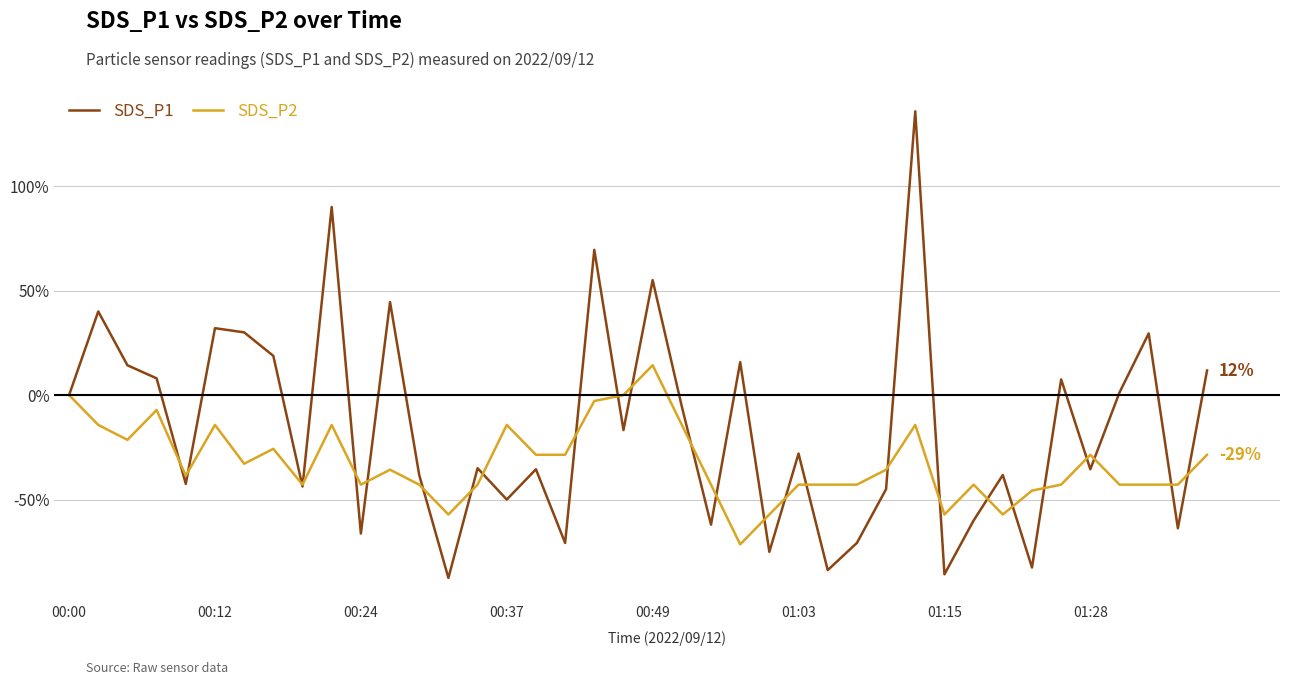

Which series has the widest spread of values?

SDS_P1